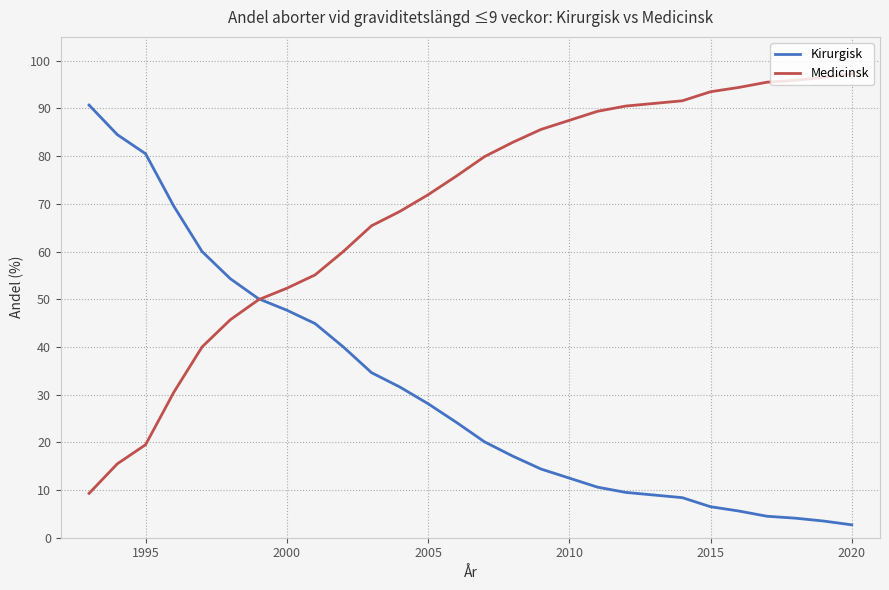

True or false: Medicinsk and Kirurgisk cross at least once.

True